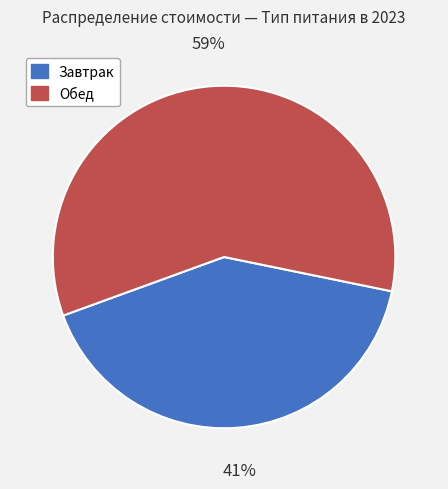

Does any single category account for the majority?

Yes